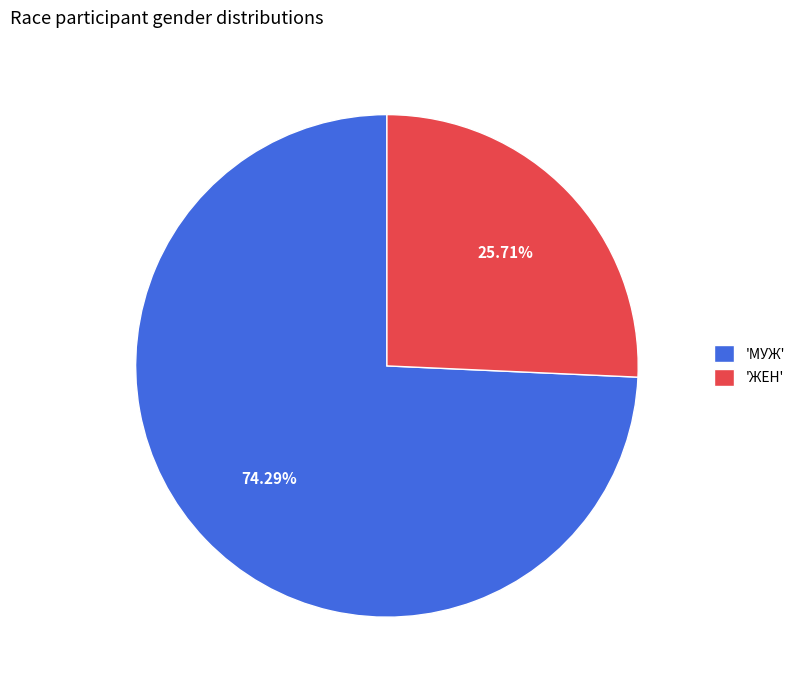

What is the majority slice?

'МУЖ'